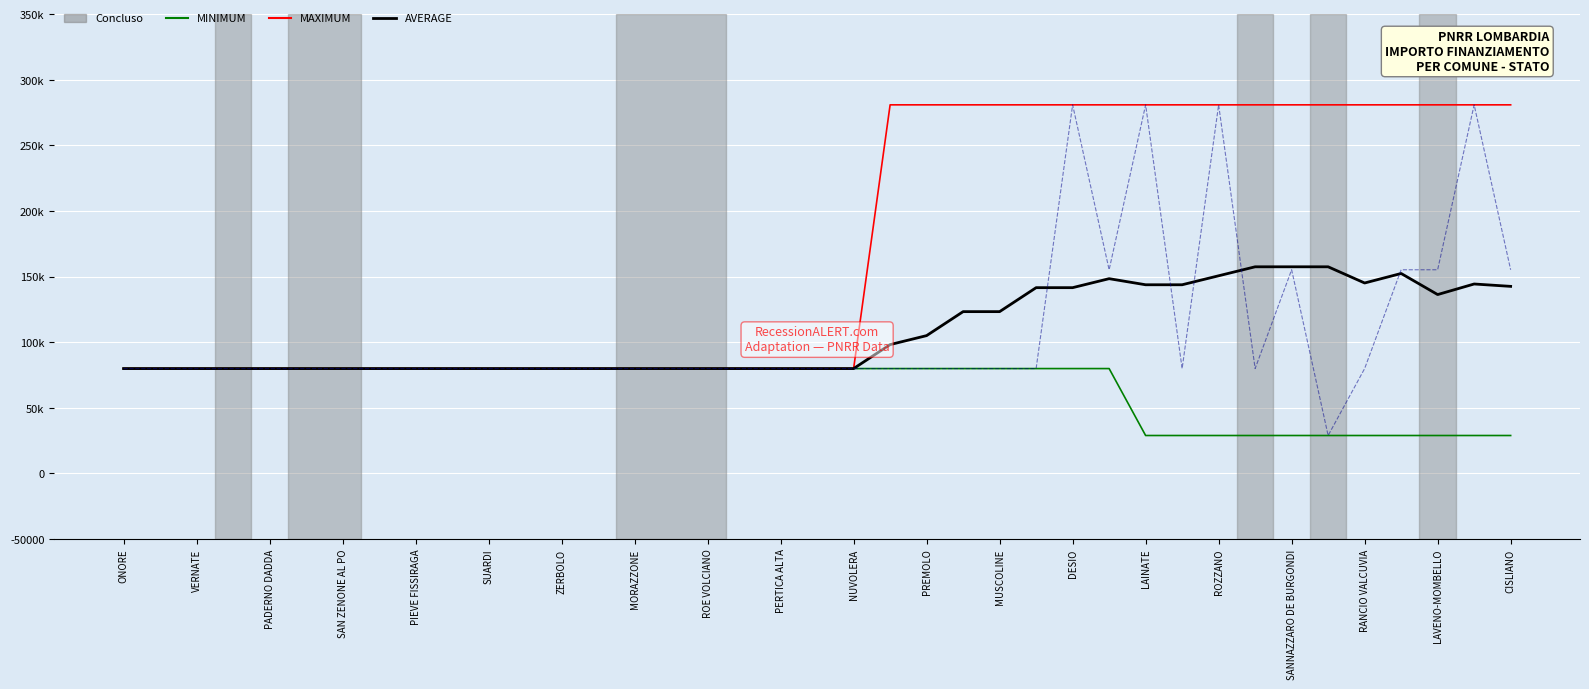

Does the chart display data point markers on the line(s)?

No